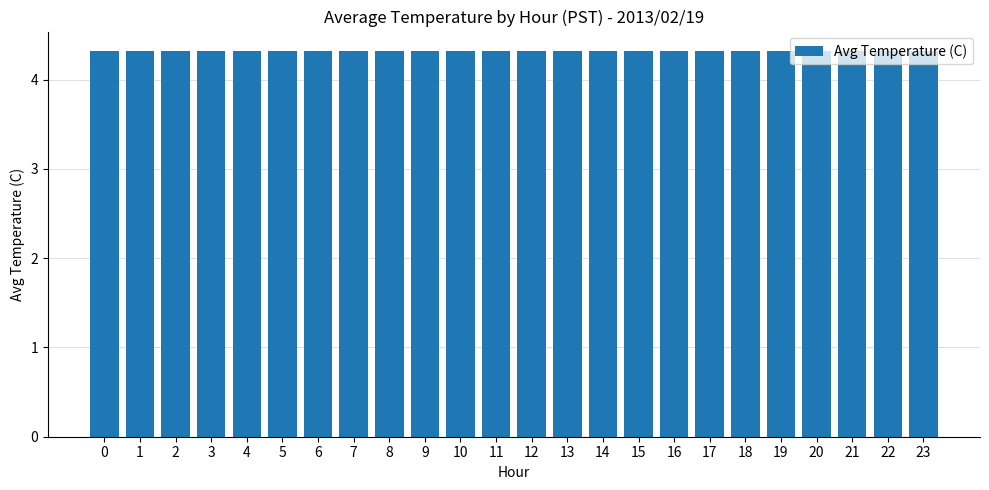

Does the chart contain any negative values?

No